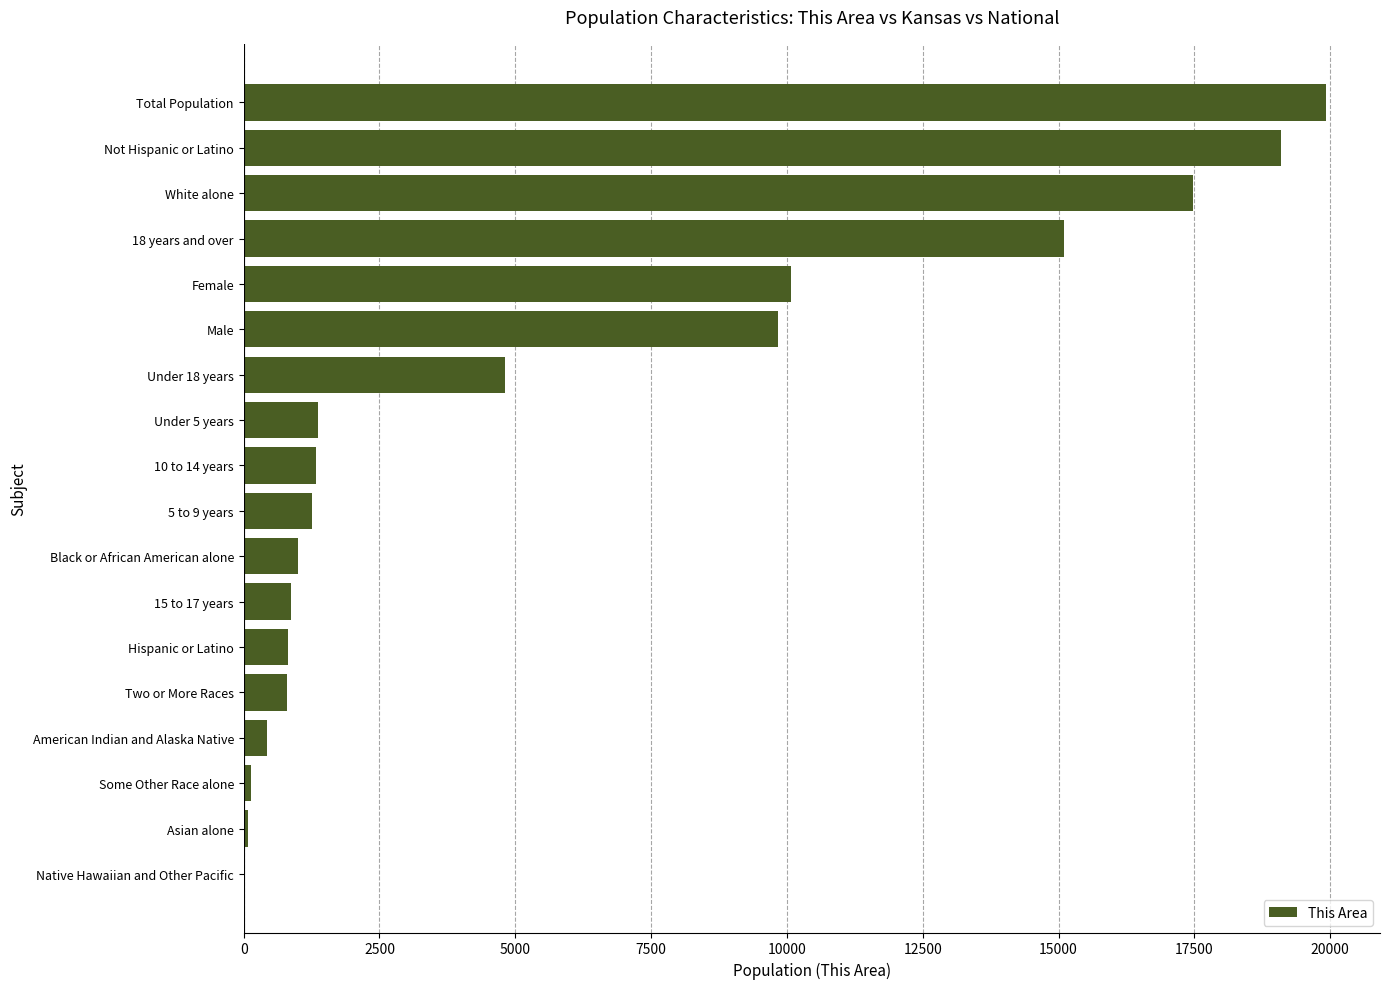

What is the sum of all values?

104426